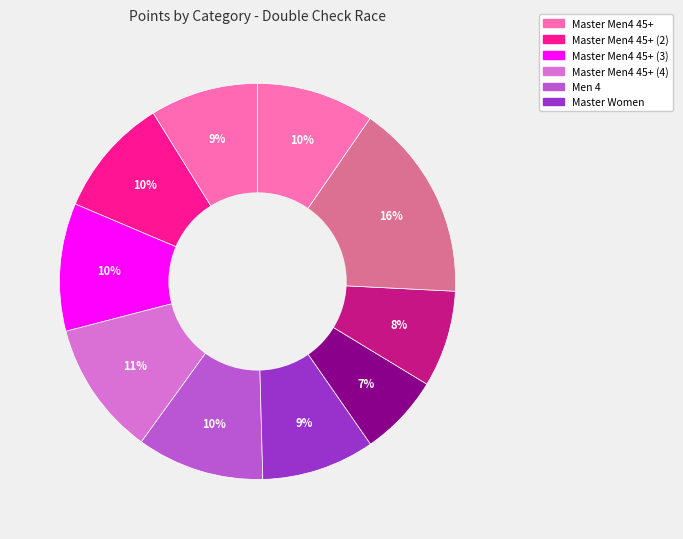

How many segments does this pie chart have?

10